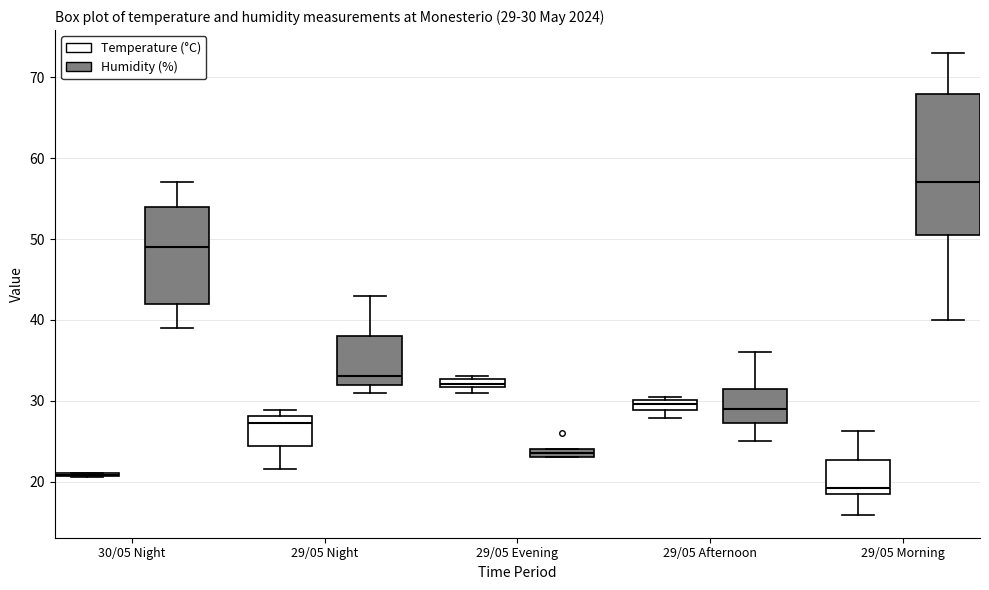

Which box is the tallest, from its lower edge to its upper edge?

29/05 Morning (Humidity (%))